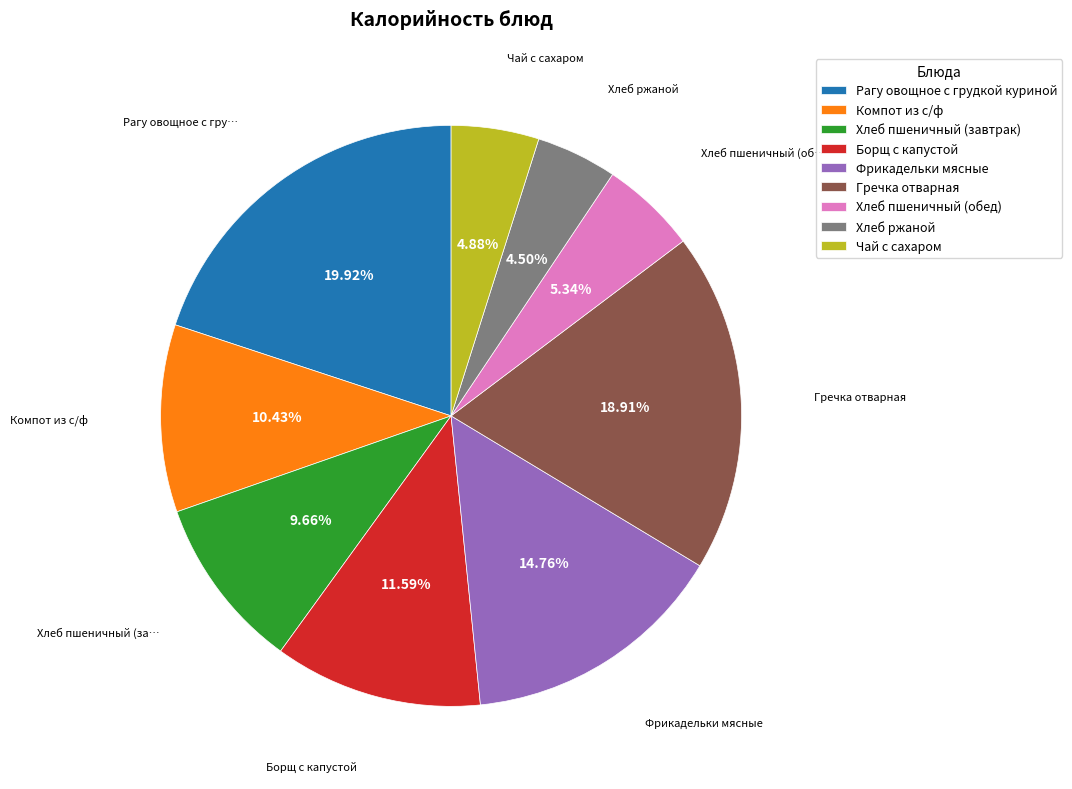

The Гречка отварная slice represents 29% of the pie. True or false?

False